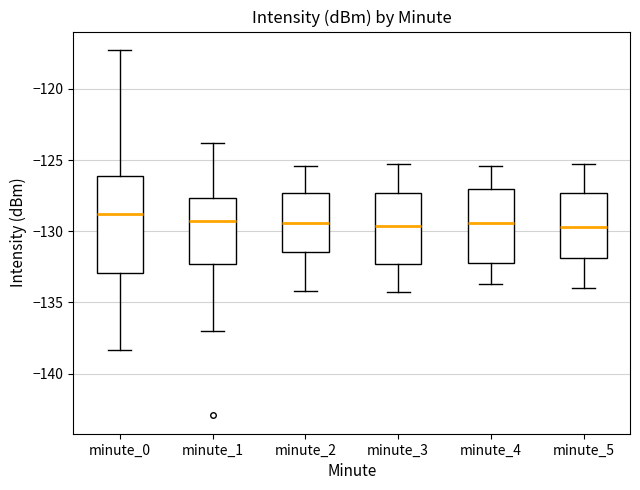

Reading left to right, read every box against the y-axis: the position of its median line, the range the box covers, and the ends of its whiskers. The values are not printed on the chart, so give them approximately, as read against the axis.

minute_0: median -129.0, box -133.0 to -126.0, whiskers -138.5 to -117.5
minute_1: median -129.5, box -132.5 to -127.5, whiskers -137.0 to -124.0
minute_2: median -129.5, box -131.5 to -127.5, whiskers -134.0 to -125.5
minute_3: median -129.5, box -132.5 to -127.5, whiskers -134.5 to -125.5
minute_4: median -129.5, box -132.0 to -127.0, whiskers -133.5 to -125.5
minute_5: median -129.5, box -132.0 to -127.5, whiskers -134.0 to -125.5